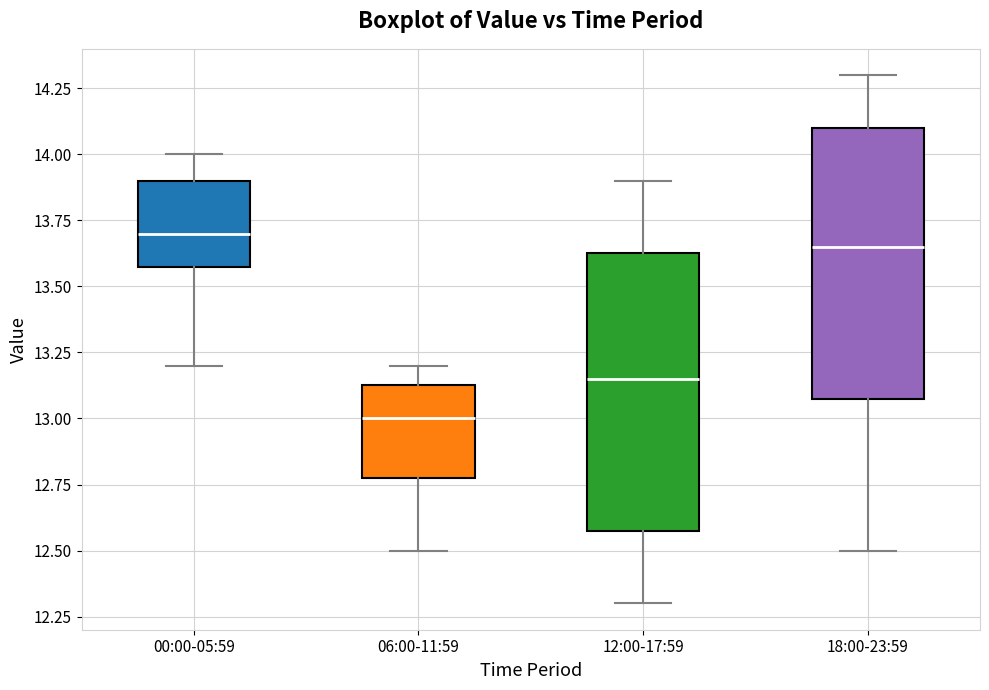

Reading left to right, transcribe this box plot: for each box, give where its median line is, the range the box spans, and where its two whiskers end, as read against the y-axis. The values are not printed on the chart, so give them approximately, as read against the axis.

00:00-05:59: median 13.70, box 13.60 to 13.90, whiskers 13.20 to 14.00
06:00-11:59: median 13.00, box 12.80 to 13.15, whiskers 12.50 to 13.20
12:00-17:59: median 13.15, box 12.60 to 13.65, whiskers 12.30 to 13.90
18:00-23:59: median 13.65, box 13.10 to 14.10, whiskers 12.50 to 14.30